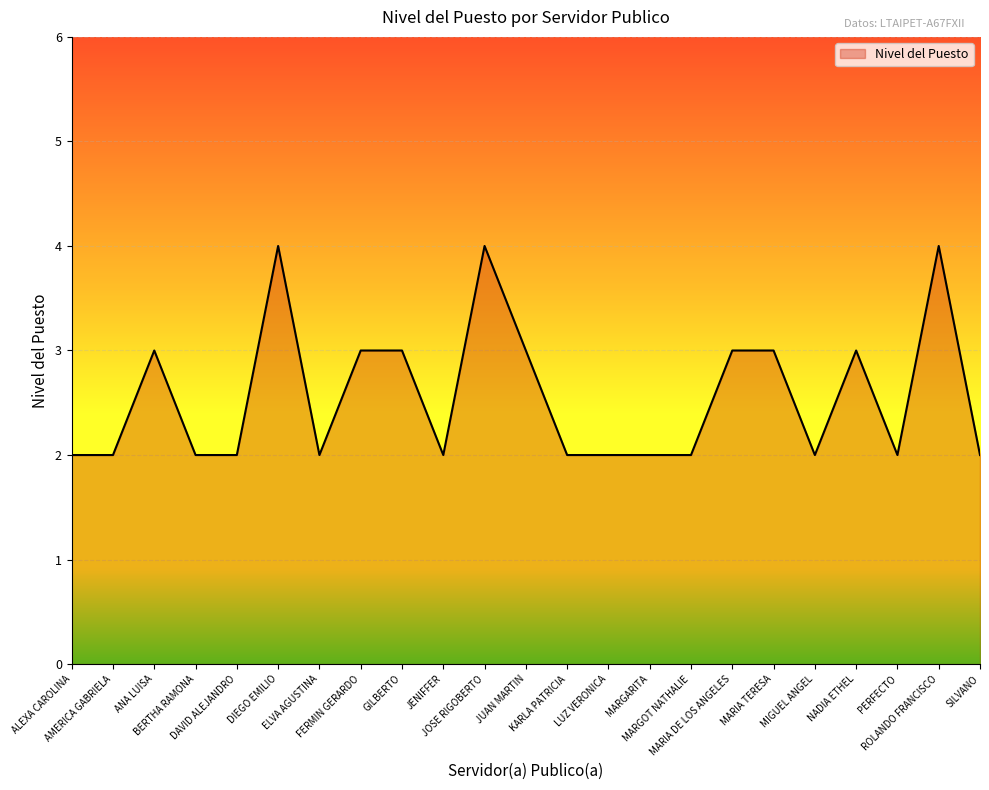

Reading left to right, what are all the values shown in this chart?

2	2	3	2	2	4	2	3	3	2	4	3	2	2	2	2	3	3	2	3	2	4	2